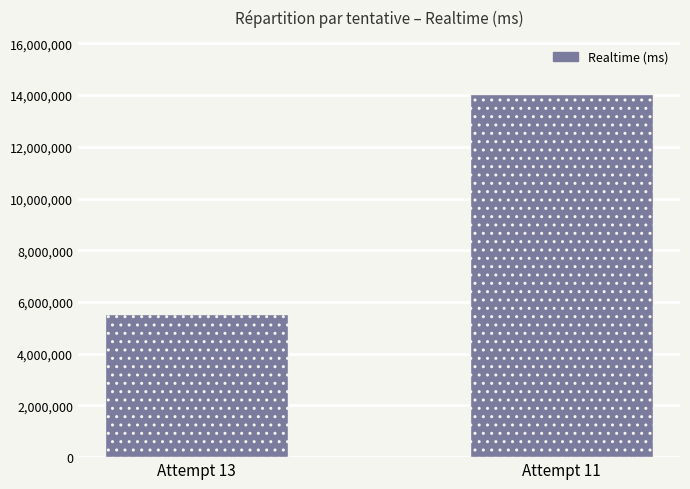

Reading left to right, transcribe all the data shown in this chart.

5535554	14036148